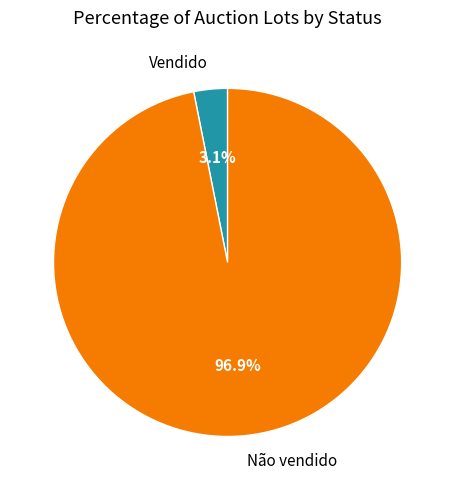

How many segments does this pie chart have?

2